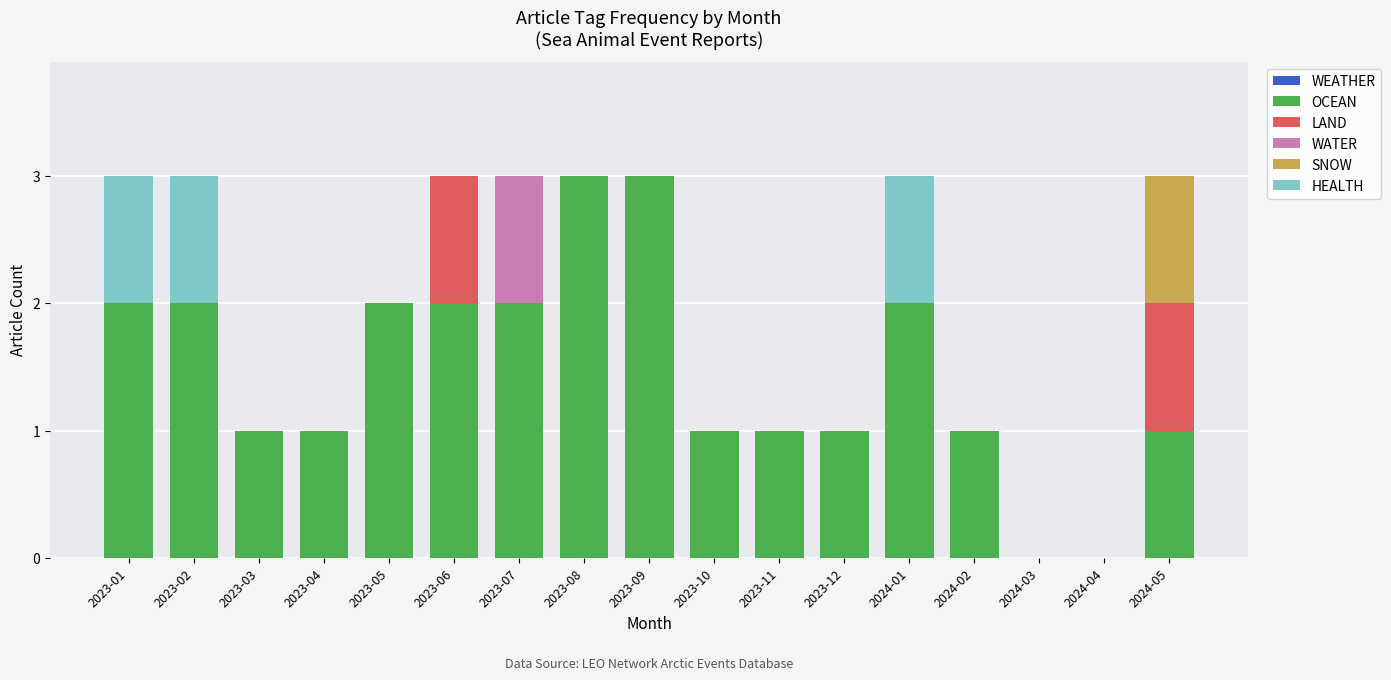

What is the highest value of the OCEAN series?

3